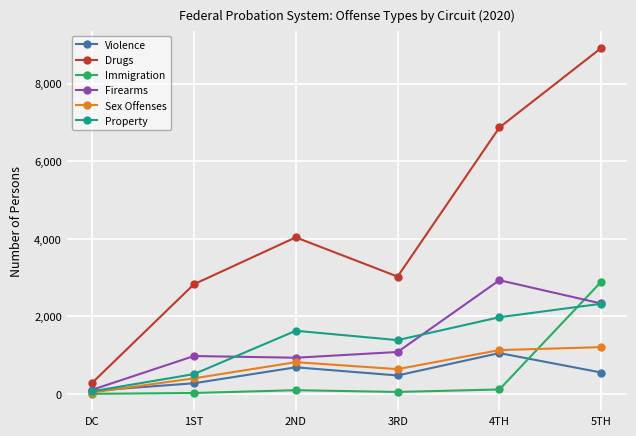

Read the Sex Offenses value at 2ND, to the nearest 50.

800